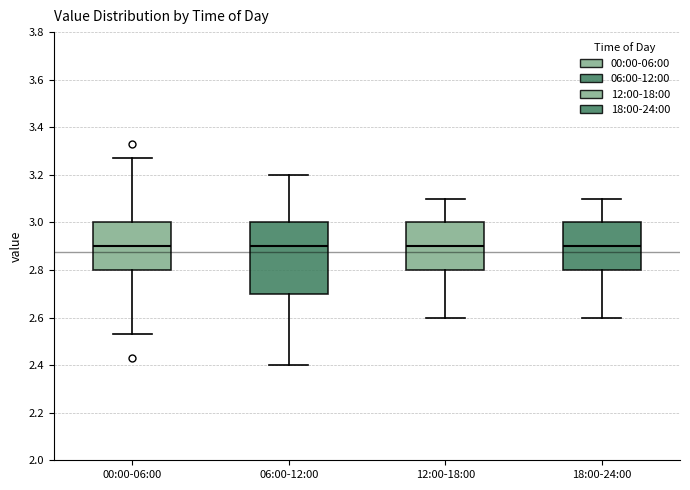

Reading left to right, read every box against the y-axis: the position of its median line, the range the box covers, and the ends of its whiskers. The values are not printed on the chart, so give them approximately, as read against the axis.

00:00-06:00: median 2.90, box 2.80 to 3.00, whiskers 2.54 to 3.28
06:00-12:00: median 2.90, box 2.70 to 3.00, whiskers 2.40 to 3.20
12:00-18:00: median 2.90, box 2.80 to 3.00, whiskers 2.60 to 3.10
18:00-24:00: median 2.90, box 2.80 to 3.00, whiskers 2.60 to 3.10